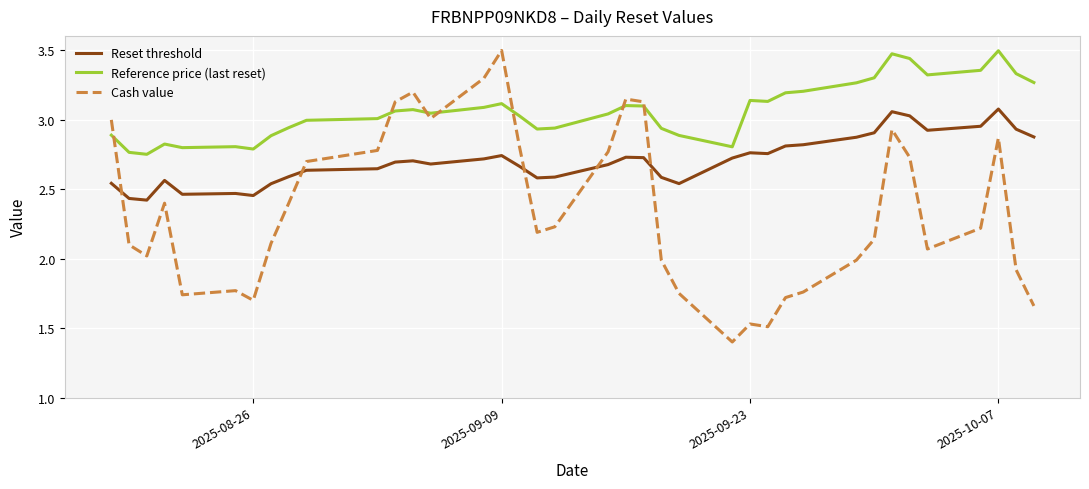

What is the greatest value displayed?

3.5